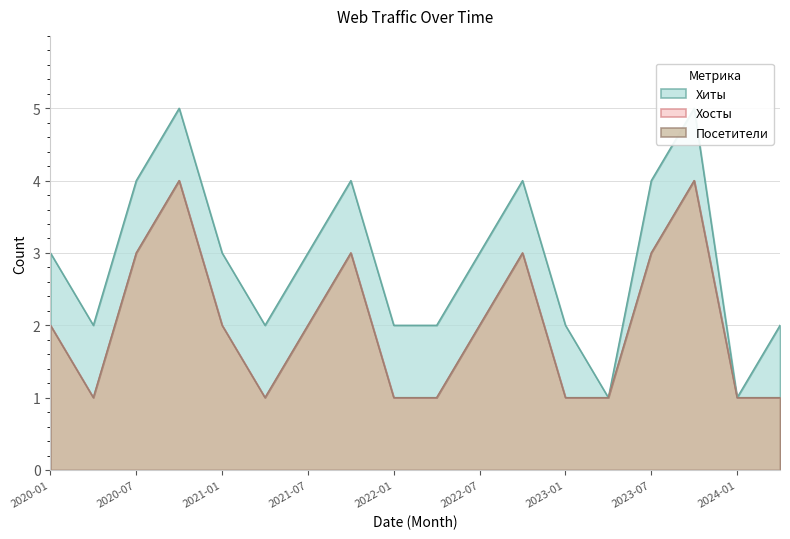

Which series has the largest total across all categories?

Хиты